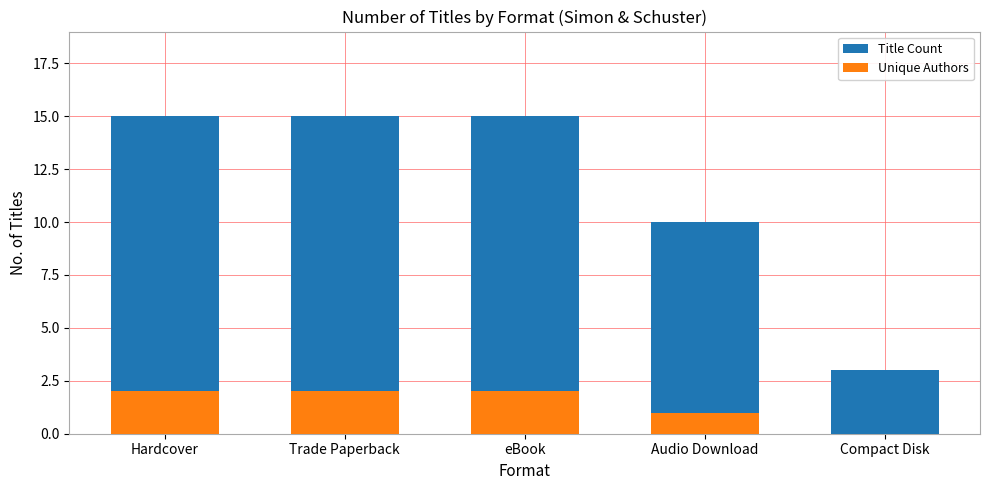

The value of Unique Authors at Hardcover is 3. True or false?

False